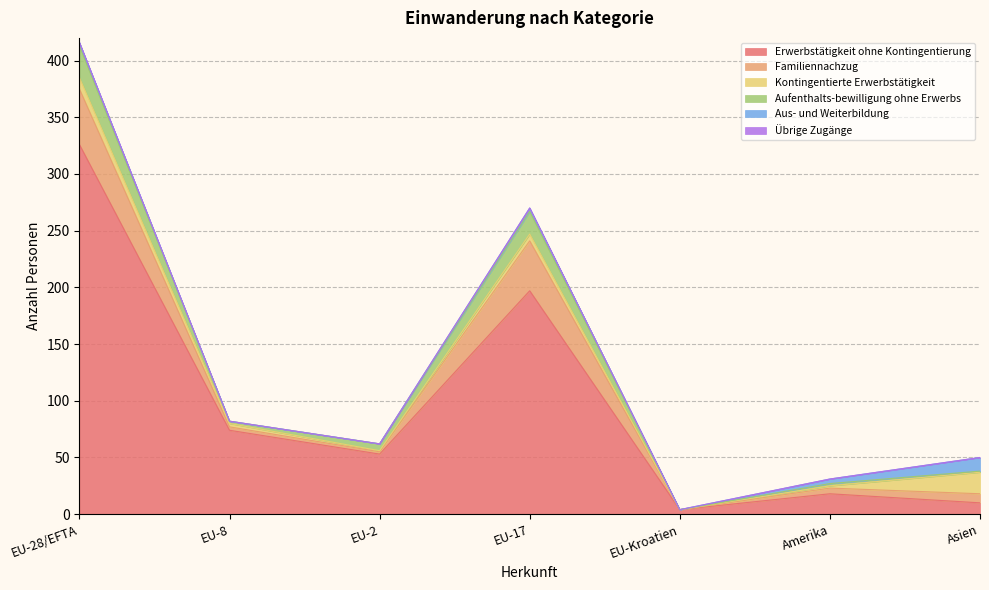

At which label is Übrige Zugänge closest to 0?

EU-28/EFTA